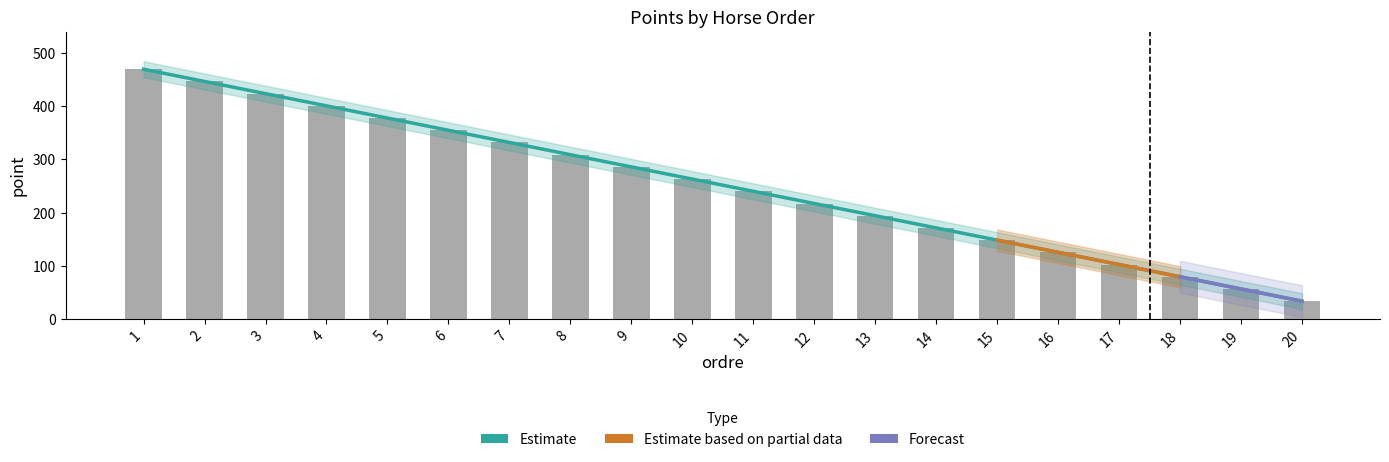

What is the difference between the second highest and second lowest values in the point series?

391.0